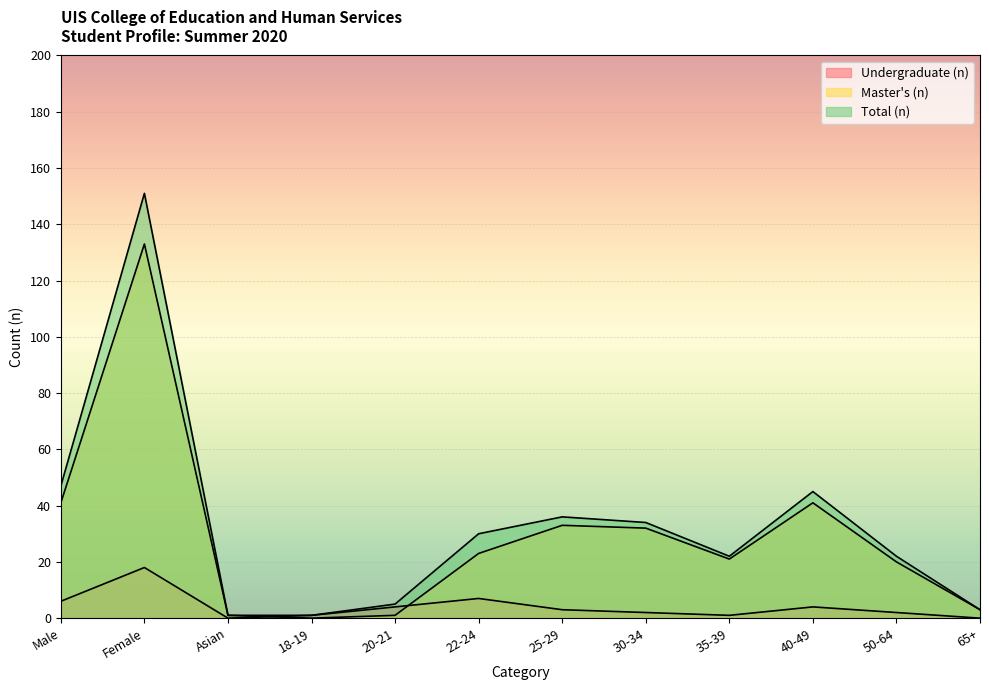

Is the value of Total (n) at 25-29 greater than the value of Undergraduate (n) at 65+?

Yes